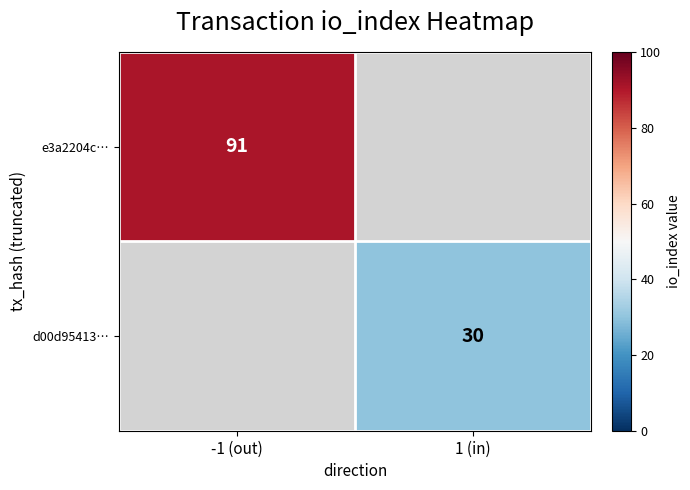

Is it true that e3a2204c… equals 63.1 at -1 (out)?

False